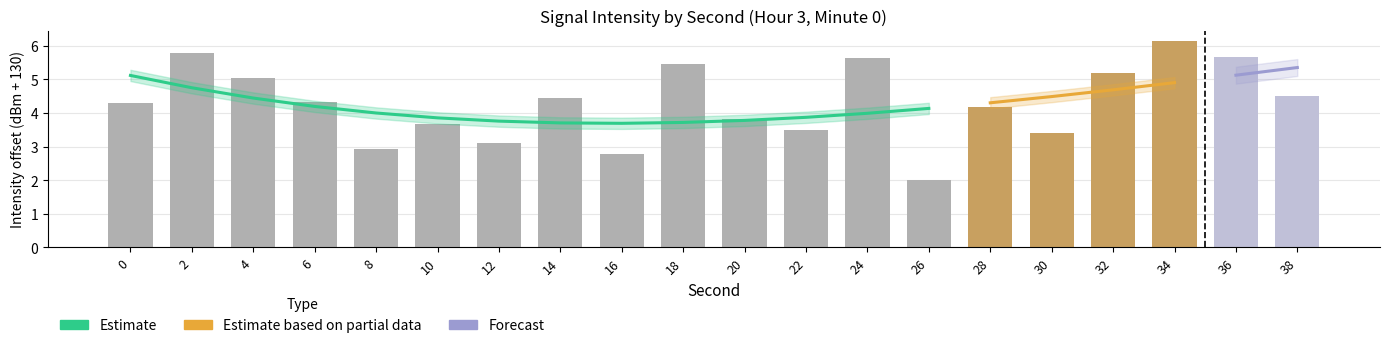

Reading left to right, what are all the values shown in this chart?

-125.7	-124.2	-125.0	-125.7	-127.1	-126.3	-126.9	-125.6	-127.2	-124.5	-126.2	-126.5	-124.4	-128.0	-125.8	-126.6	-124.8	-123.9	-124.3	-125.5